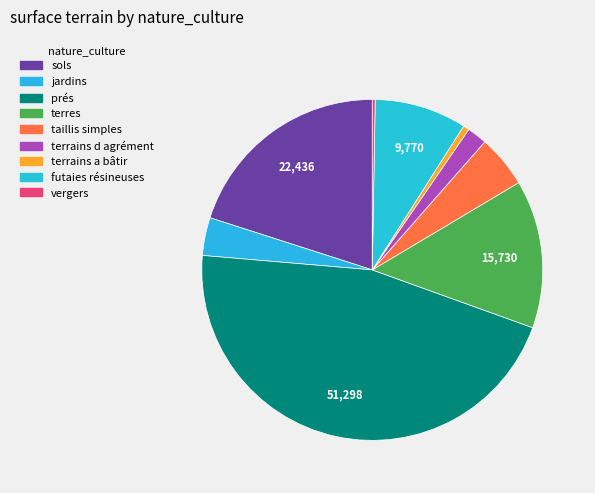

Does any single category account for the majority?

No